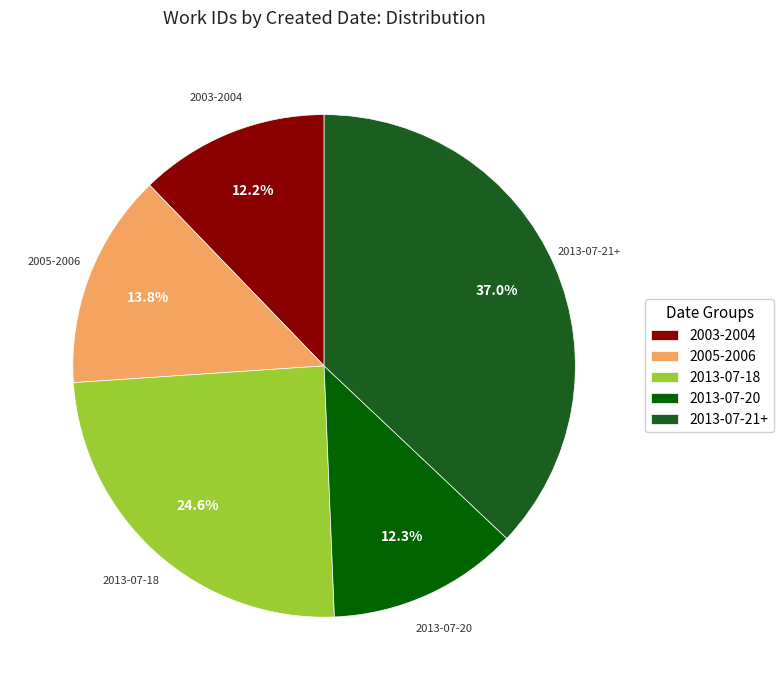

What portion of the pie excludes 2013-07-21+?

63.0%